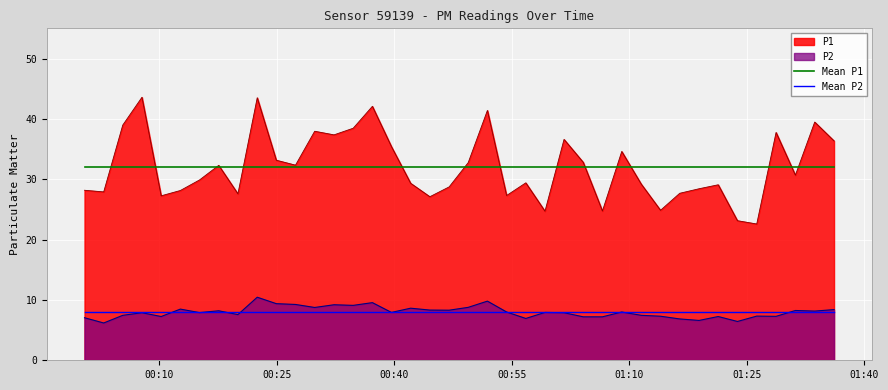

Which series has the largest range (max minus min)?

P1